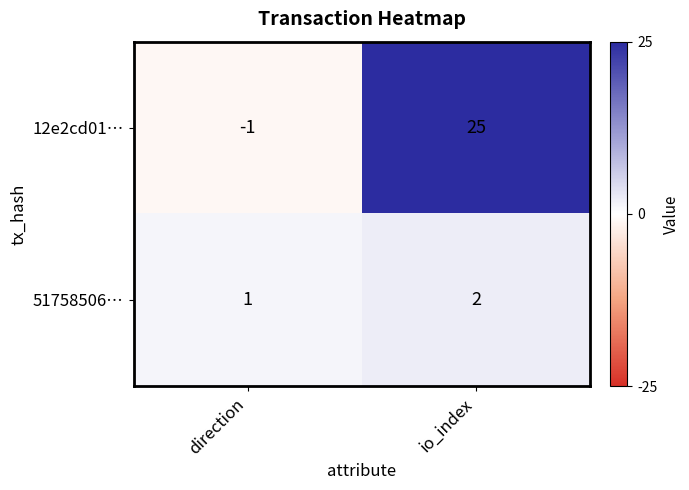

At direction, list the series in order from largest to smallest.

51758506…, 12e2cd01…